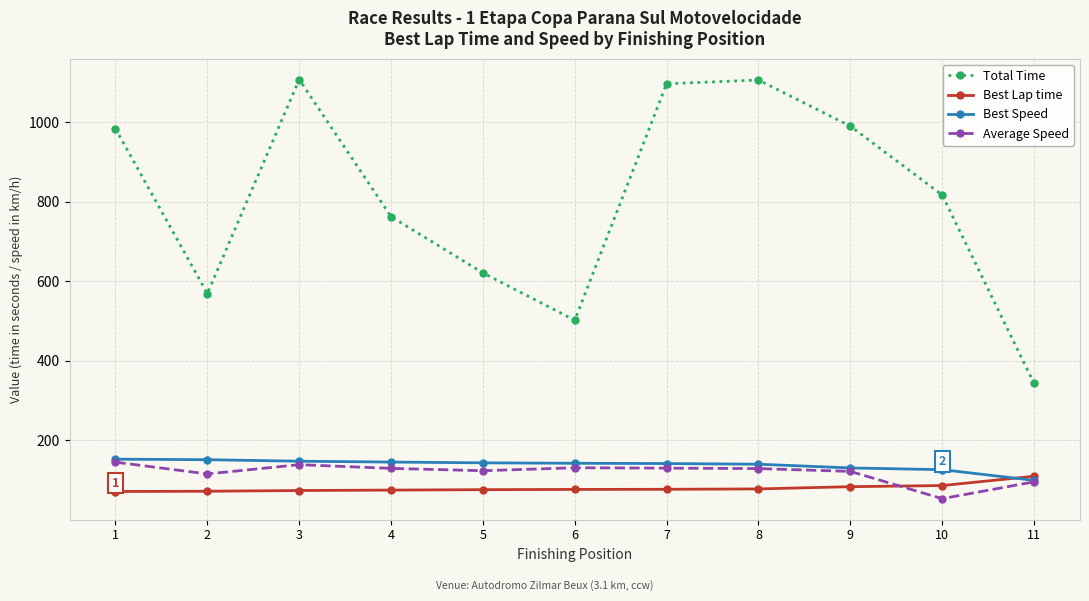

Which label corresponds to the smallest value in the chart?

10